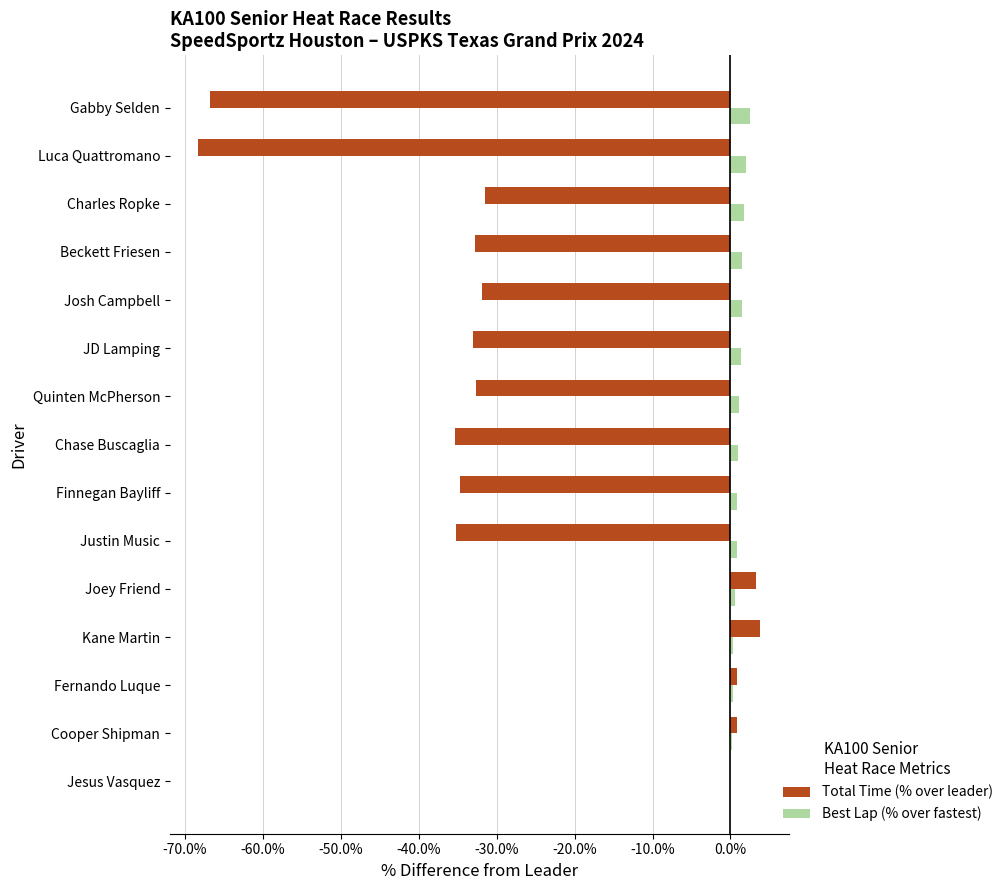

What is the maximum value for Total Time (% over leader)?

3.8